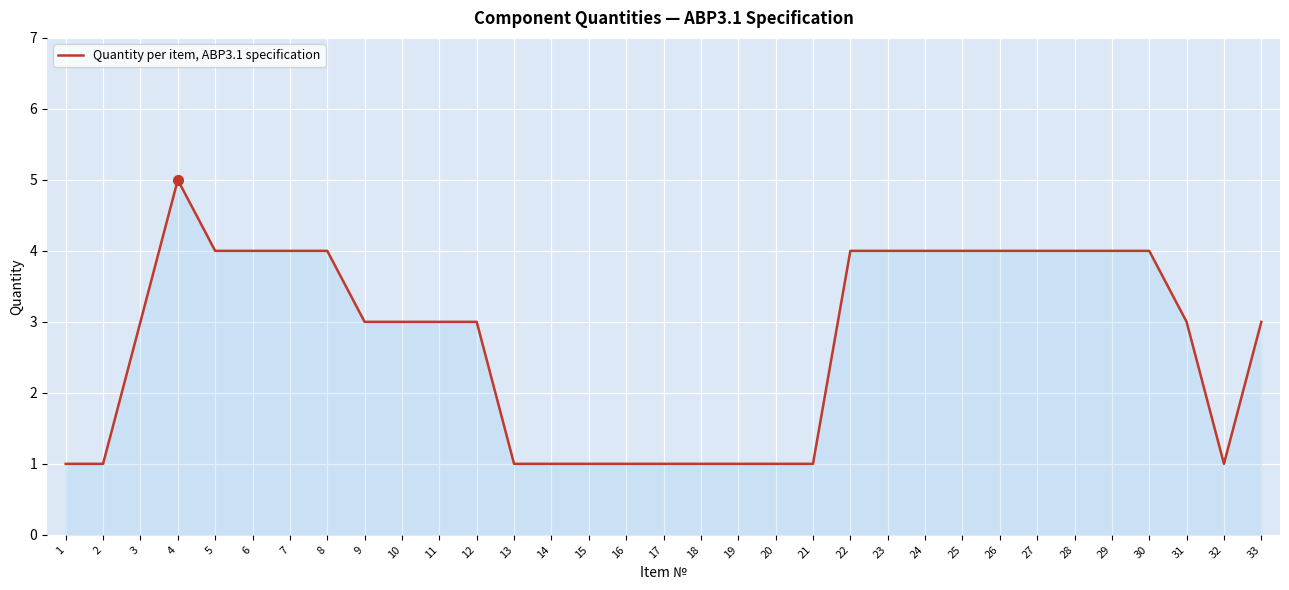

What is the smallest value displayed?

1